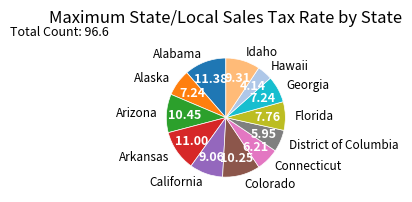

Does any single category account for the majority?

No